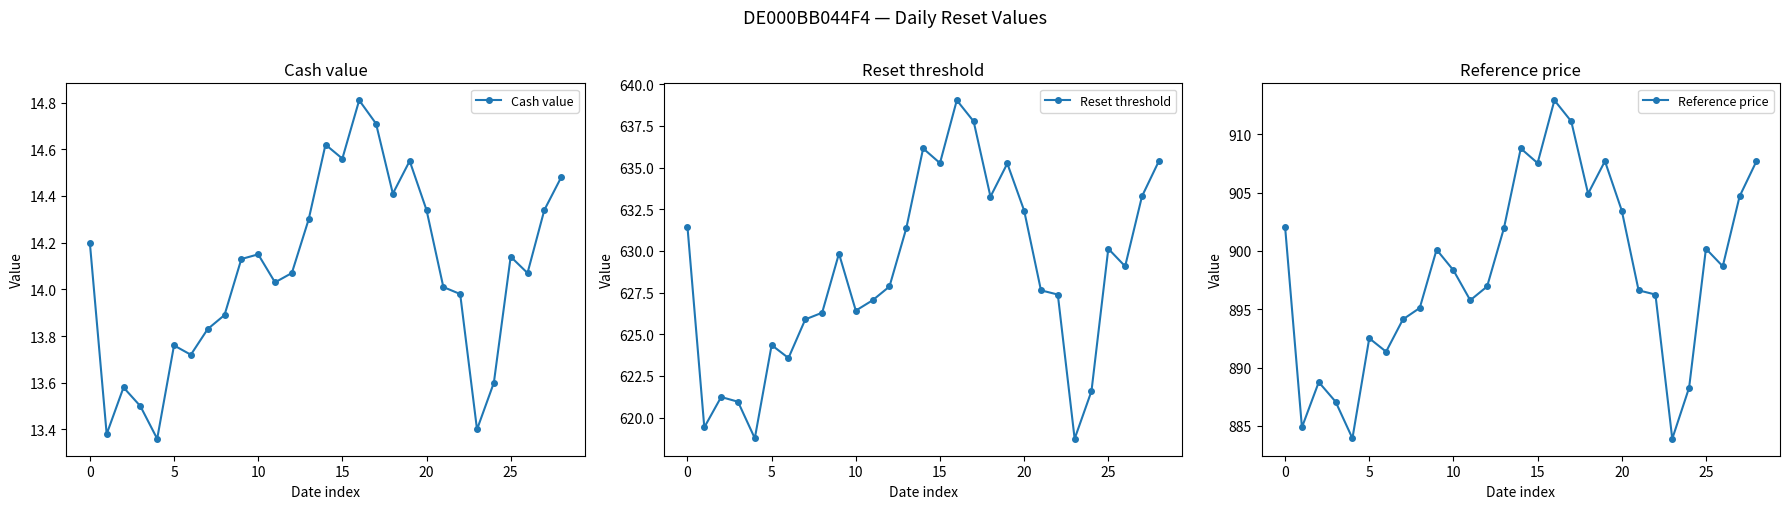

How many data points in Reset threshold are above 627?

18